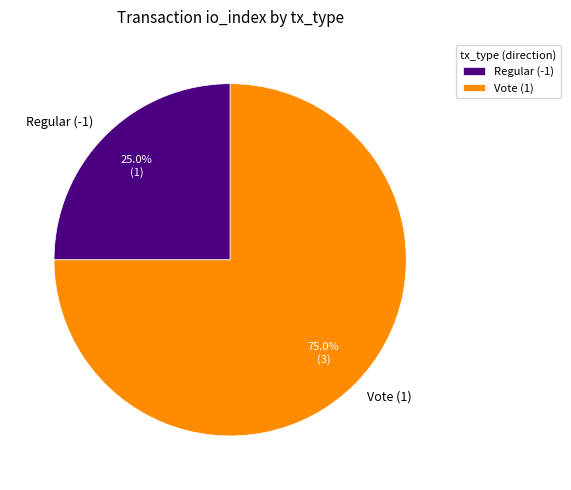

To the nearest percent, what is the difference between the Vote (1) and Regular (-1) slice percentages?

50%